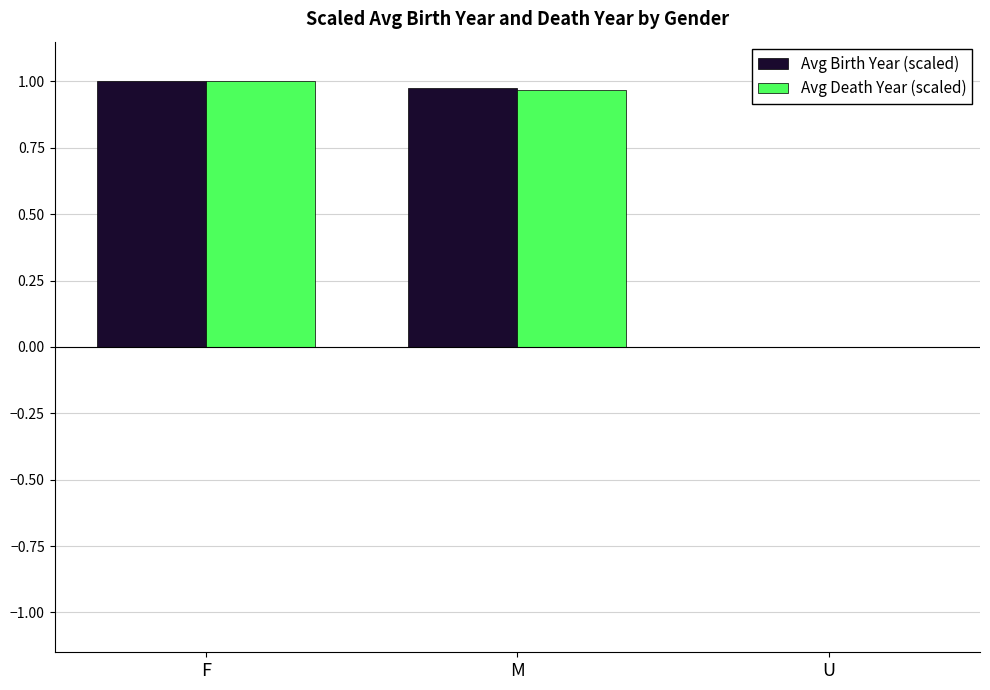

The Avg Birth Year (scaled) series shows 0.0 at U. True or false?

True